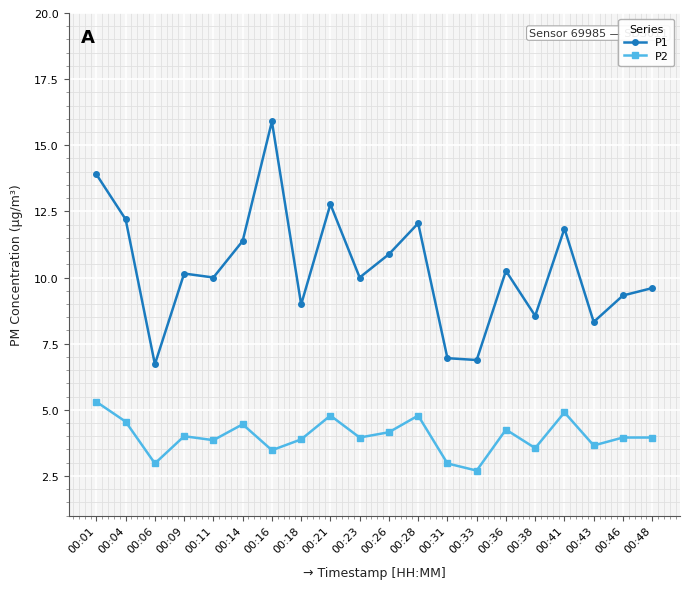

What is the average value of the P2 series?

4.0